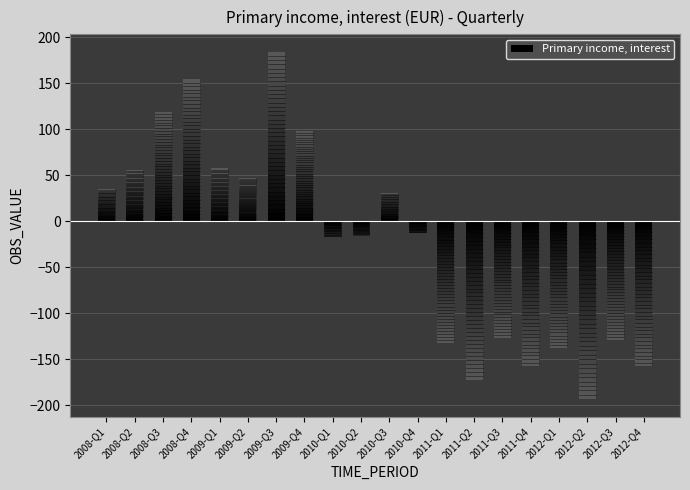

List the labels in order of value, smallest first.

2012-Q2, 2011-Q2, 2012-Q4, 2011-Q4, 2012-Q1, 2011-Q1, 2012-Q3, 2011-Q3, 2010-Q1, 2010-Q2, 2010-Q4, 2010-Q3, 2008-Q1, 2009-Q2, 2008-Q2, 2009-Q1, 2009-Q4, 2008-Q3, 2008-Q4, 2009-Q3